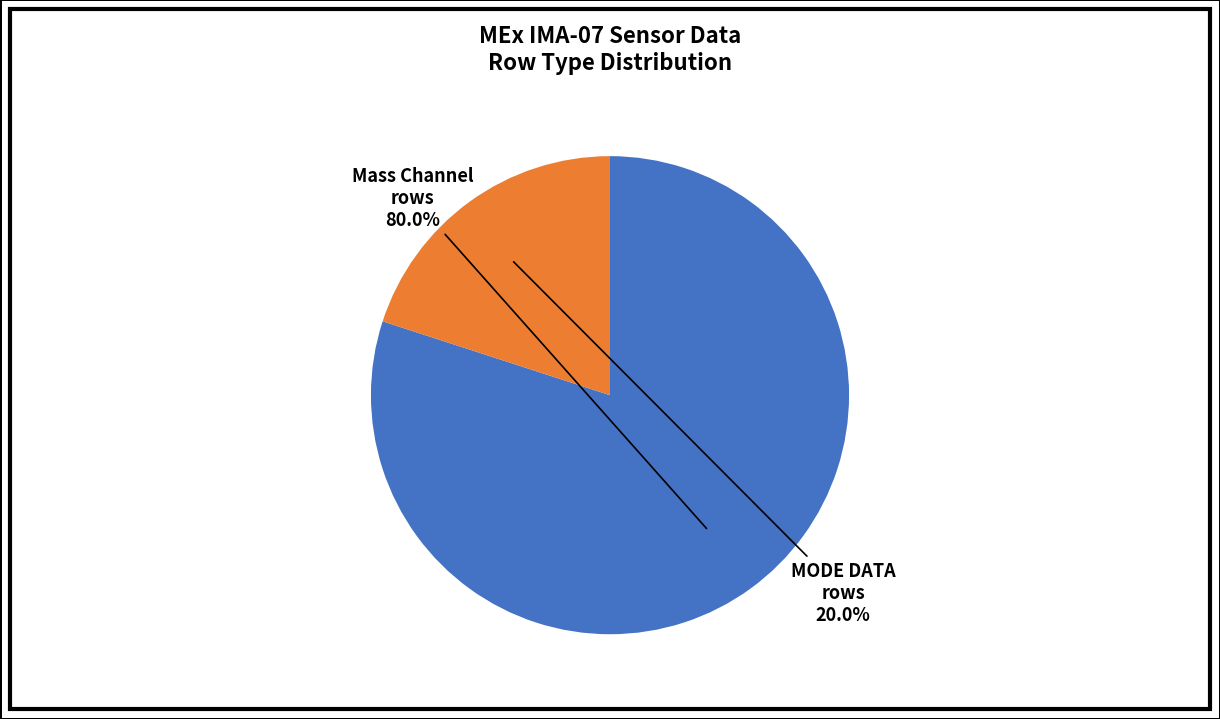

What is the majority slice?

Mass Channel rows